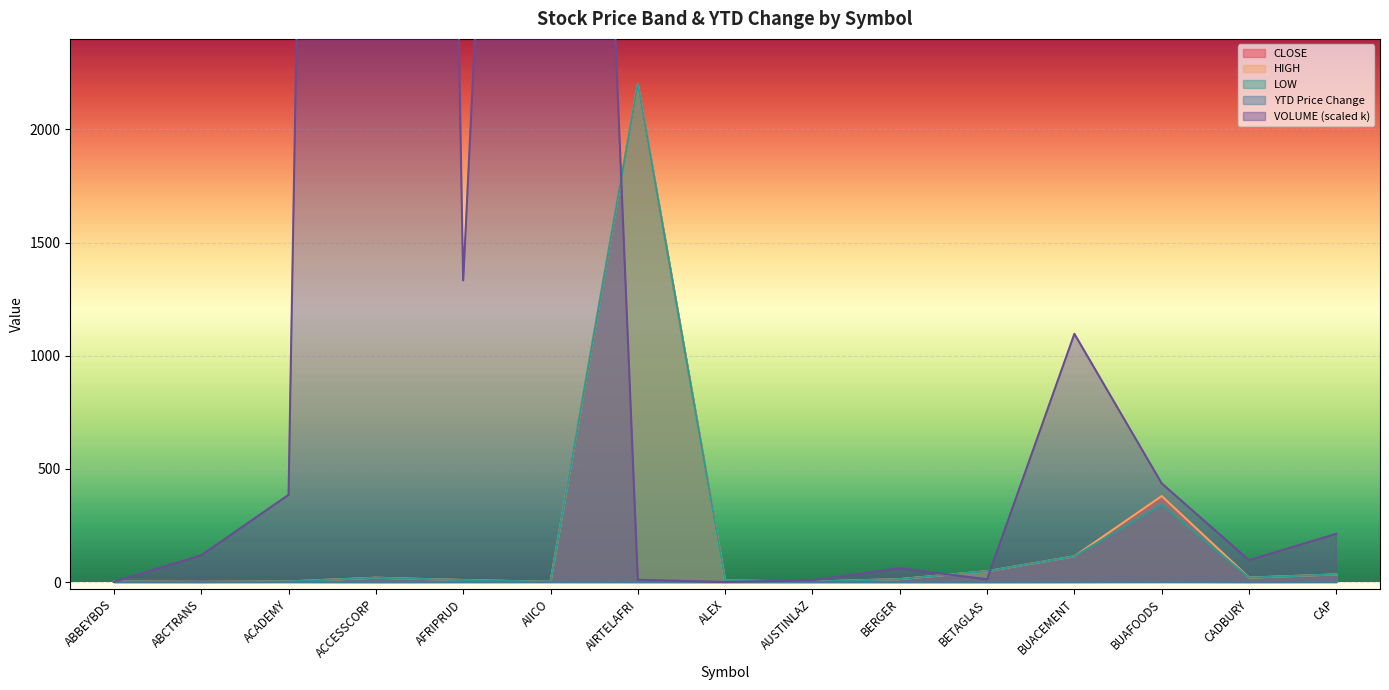

Rank the series at CADBURY from lowest to highest value.

YTD Price Change, CLOSE, HIGH, LOW, VOLUME (scaled k)